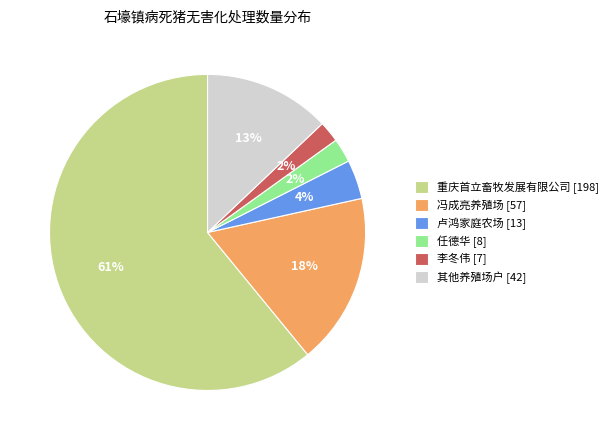

Which slice represents more than half of the pie?

重庆首立畜牧发展有限公司 [198]